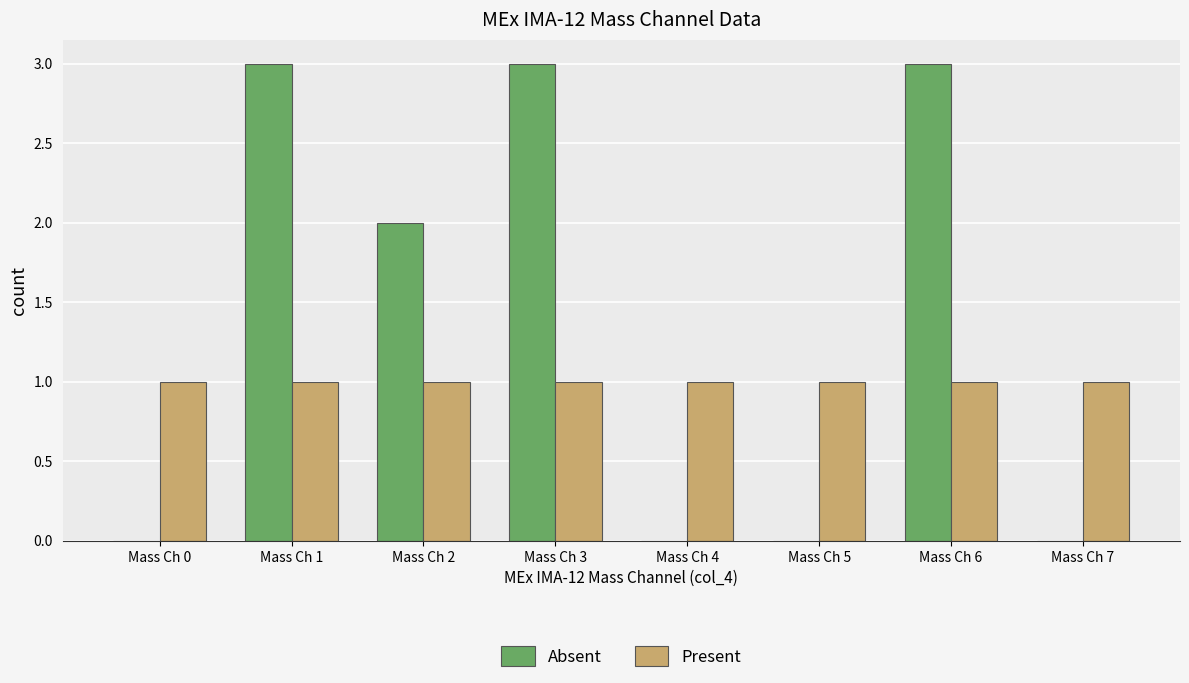

What is the sum of all Present values?

8